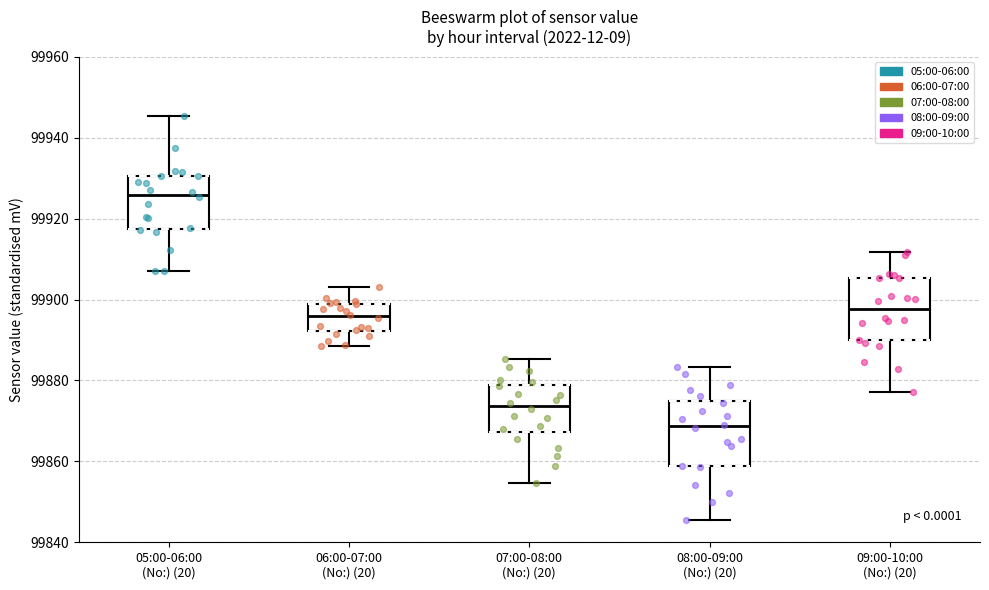

Reading left to right, read every box against the y-axis: the position of its median line, the range the box covers, and the ends of its whiskers. The values are not printed on the chart, so give them approximately, as read against the axis.

05:00-06:00 (No:) (20): median 99926, box 99918 to 99930, whiskers 99908 to 99946
06:00-07:00 (No:) (20): median 99896, box 99892 to 99898, whiskers 99888 to 99904
07:00-08:00 (No:) (20): median 99874, box 99868 to 99878, whiskers 99854 to 99886
08:00-09:00 (No:) (20): median 99868, box 99858 to 99874, whiskers 99846 to 99884
09:00-10:00 (No:) (20): median 99898, box 99890 to 99906, whiskers 99878 to 99912